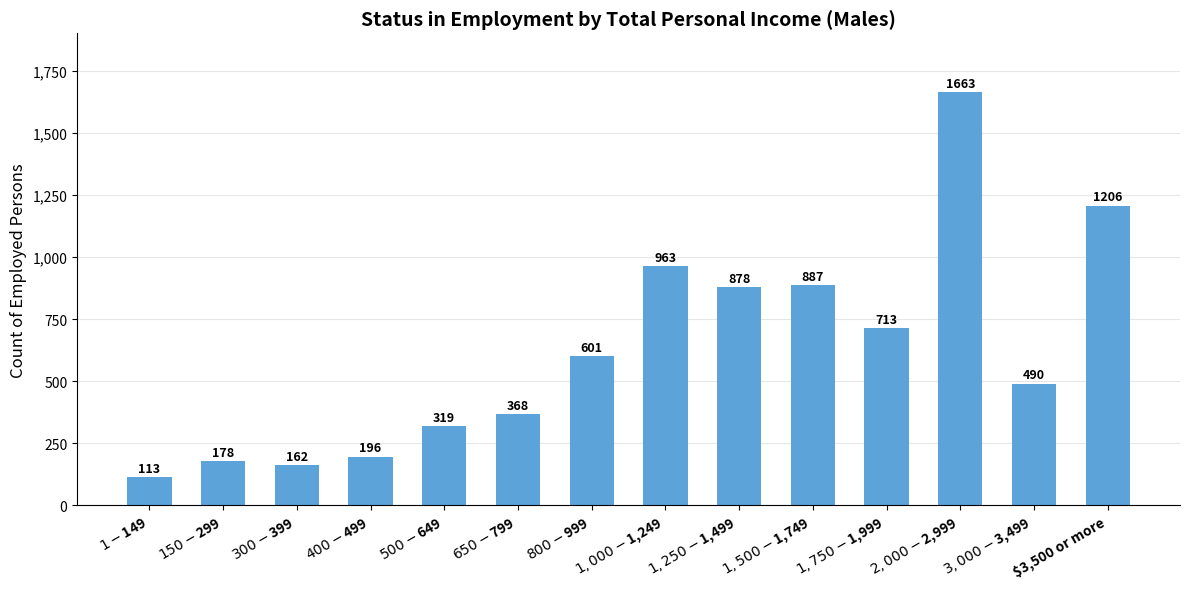

How many bars are there in total?

14